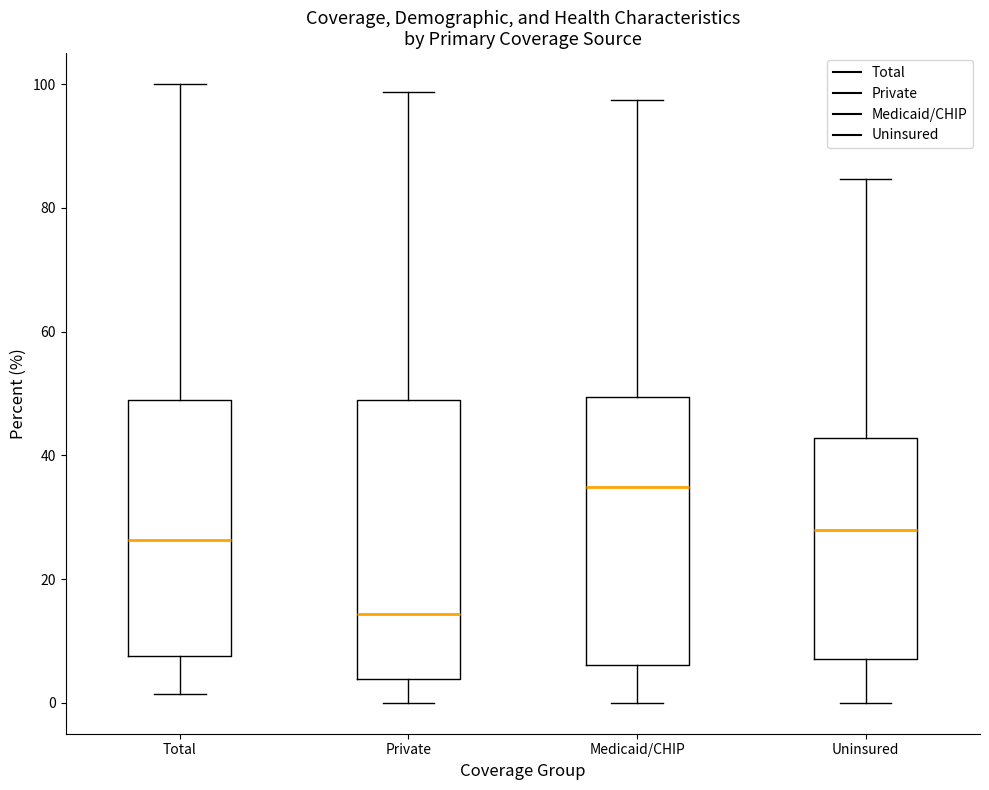

Where does the median line of the box for Medicaid/CHIP sit on the y-axis? The values are not printed on the chart, so give them approximately, as read against the axis.

34